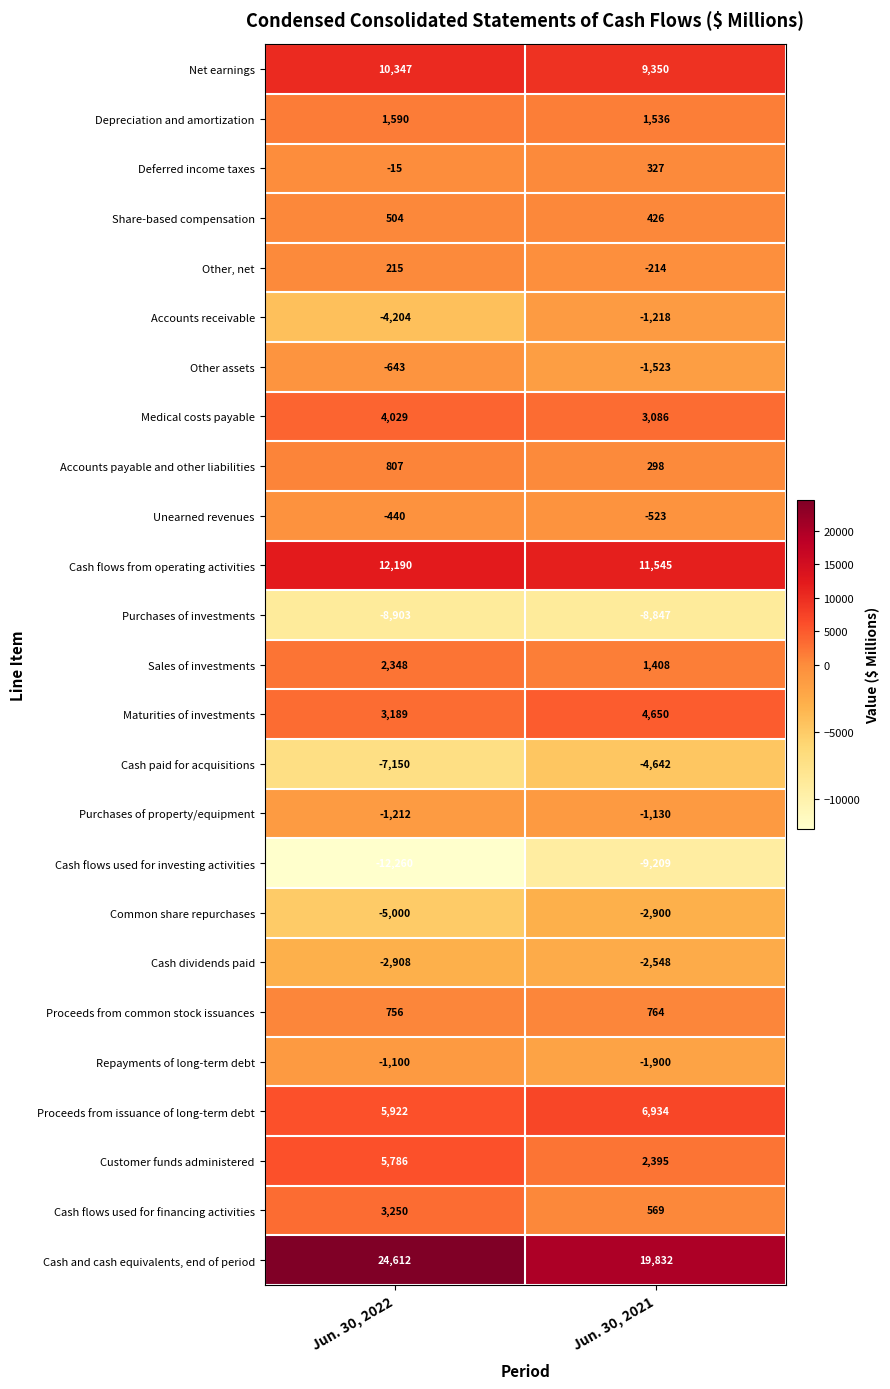

Rank the categories by Purchases of property/equipment value from lowest to highest.

Jun. 30, 2022, Jun. 30, 2021